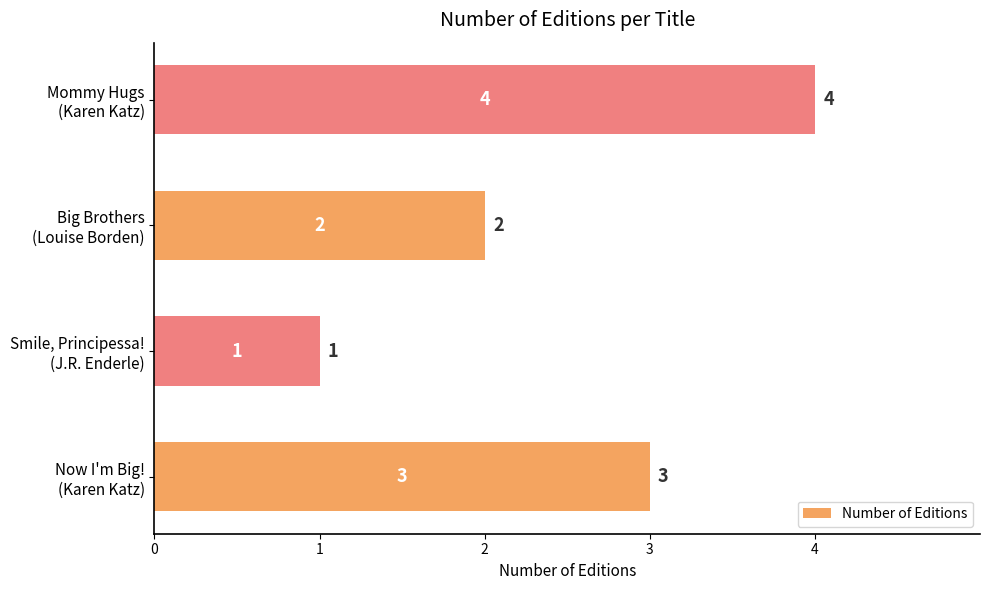

What is the sum of all values?

10